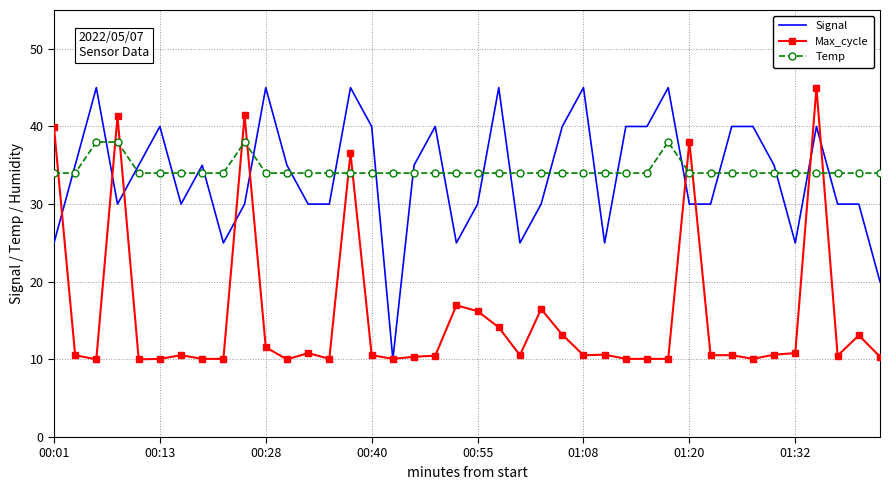

What is the greatest value displayed?

45.0